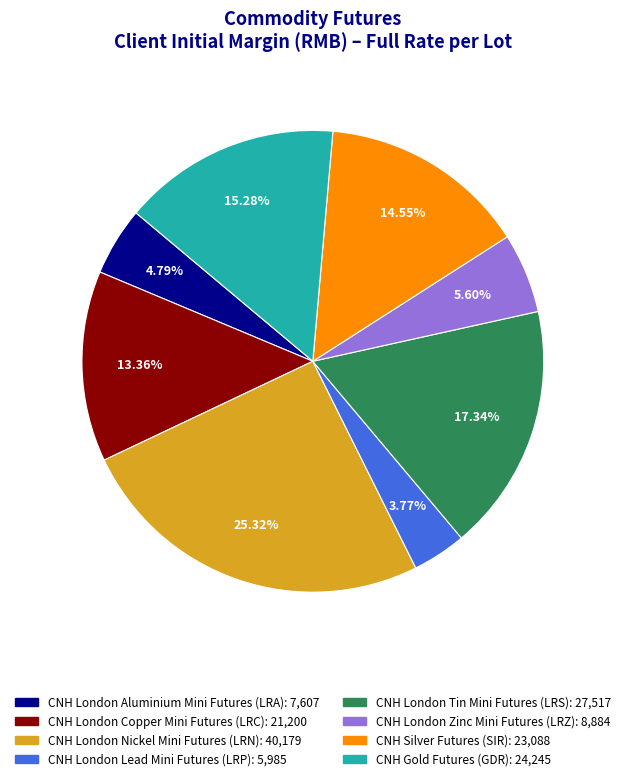

To the nearest percent, what is the difference between the largest and smallest slice percentages?

22%